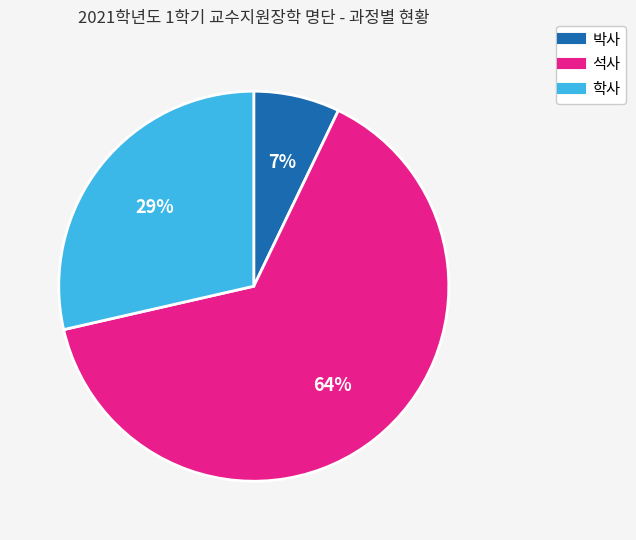

What is the largest slice in the pie chart?

석사